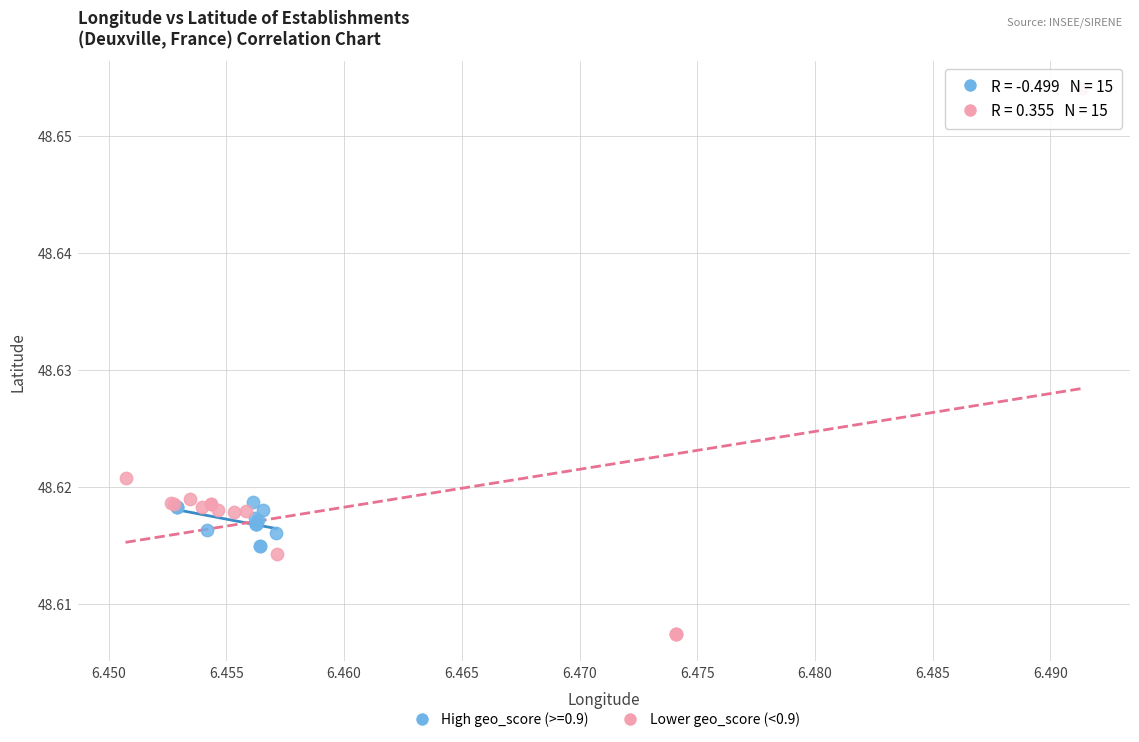

Which series reaches the minimum Y coordinate?

Lower geo_score (<0.9)